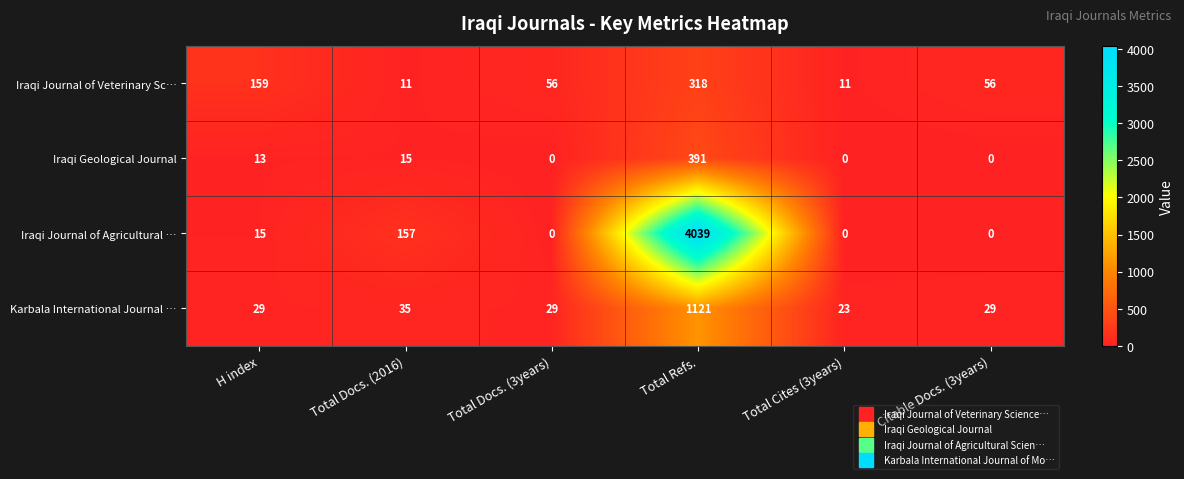

At which label is Iraqi Journal of Agricultural … closest to 2019?

Total Docs. (2016)